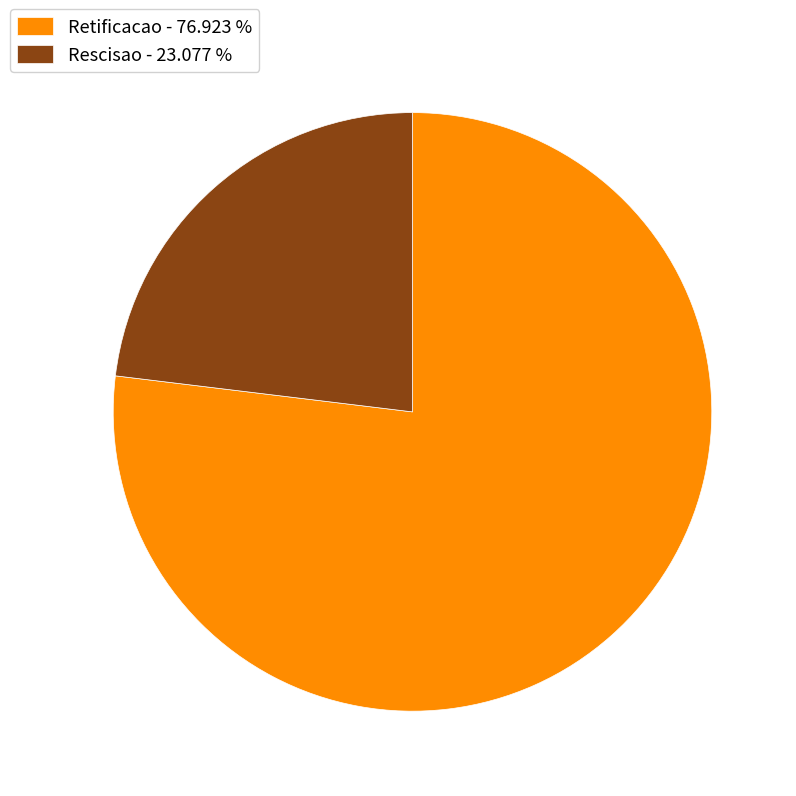

How many slices are in this pie chart?

2